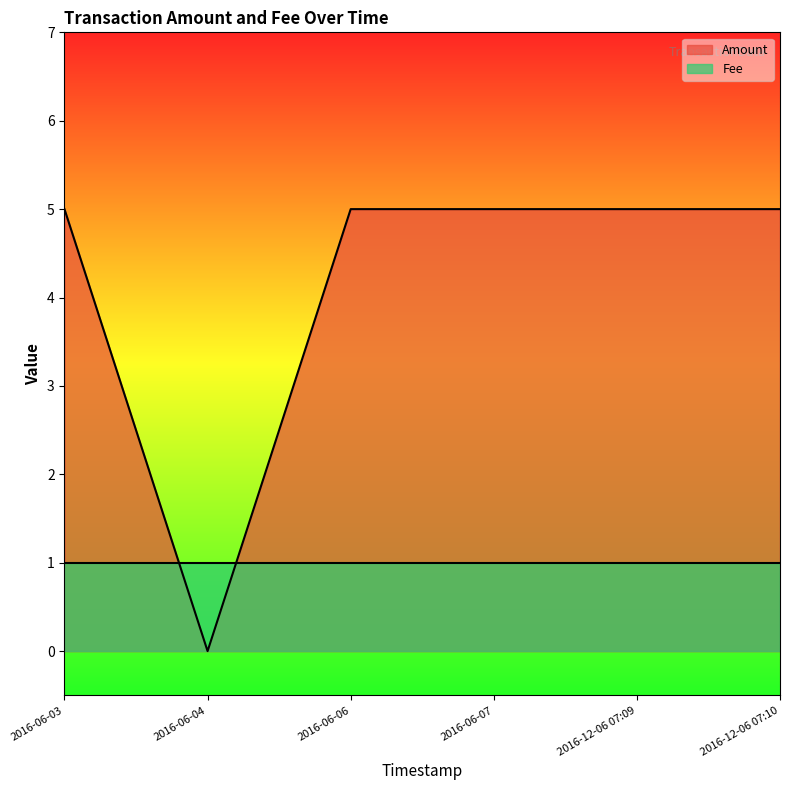

True or false: the data shows 2 at 2016-12-06 07:10.

False